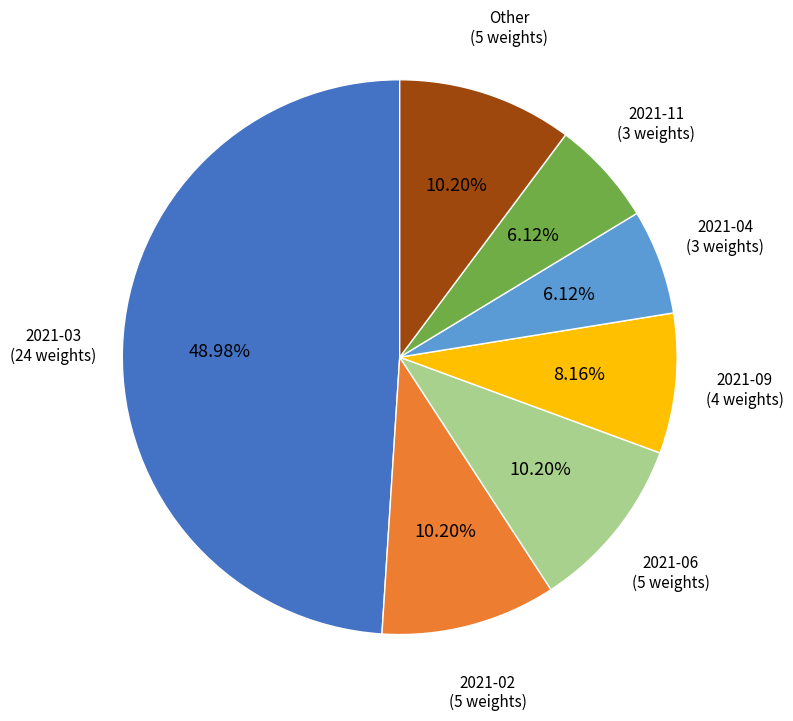

Does 2021-06 (5 weights) represent more than half of the total?

No